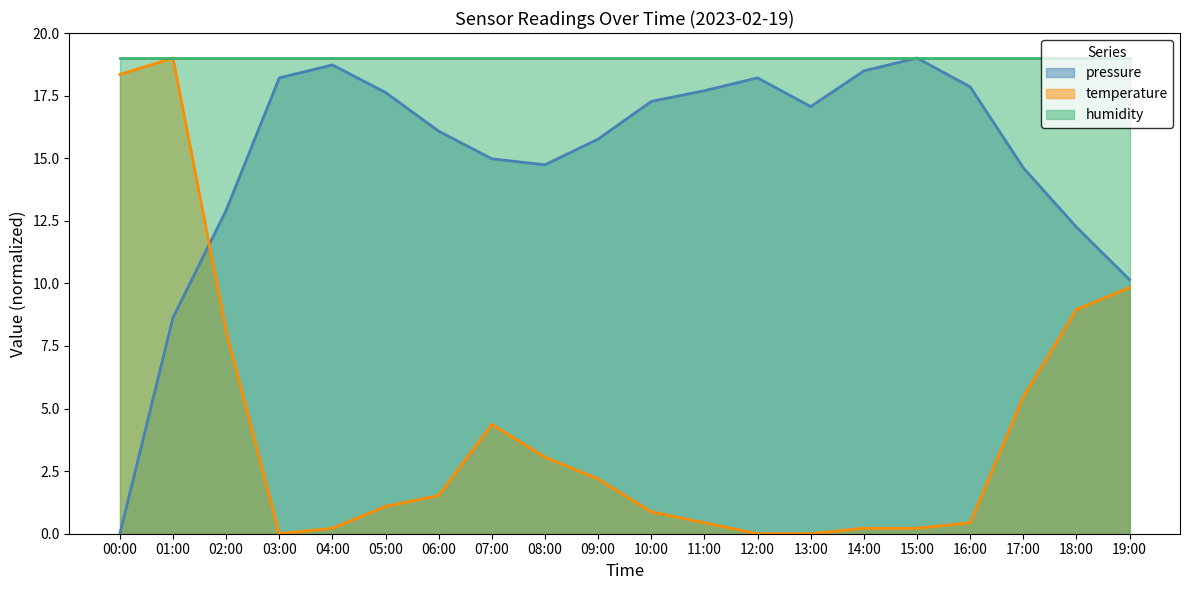

At 07:00, list the series in order from largest to smallest.

humidity, pressure, temperature